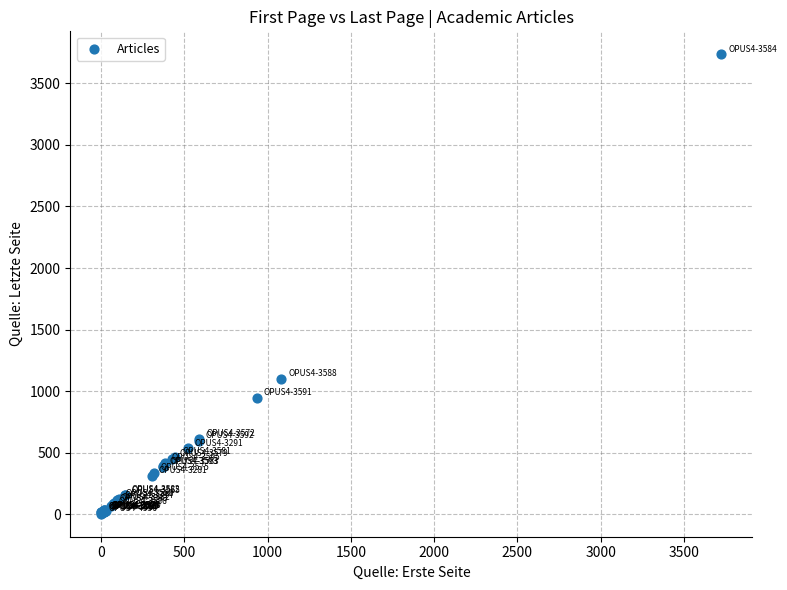

What Y value in the scatter plot is closest to 1870?

1101